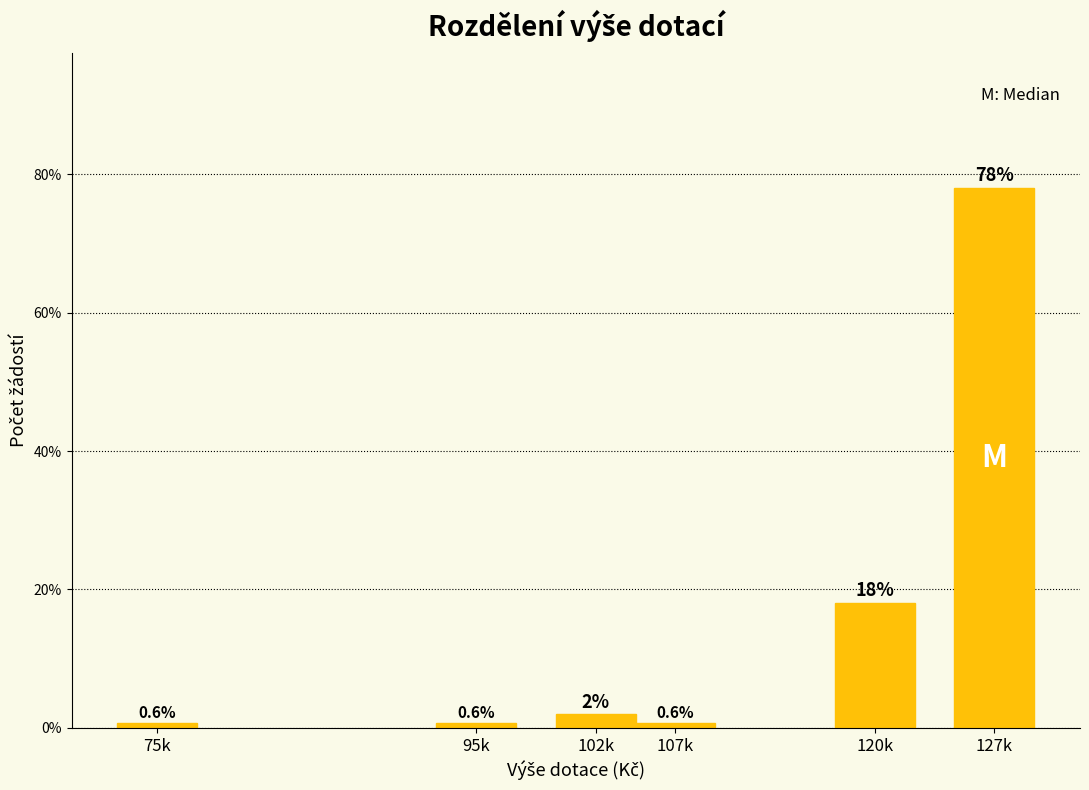

What is the change in value from 120k to 127k?

+60.0